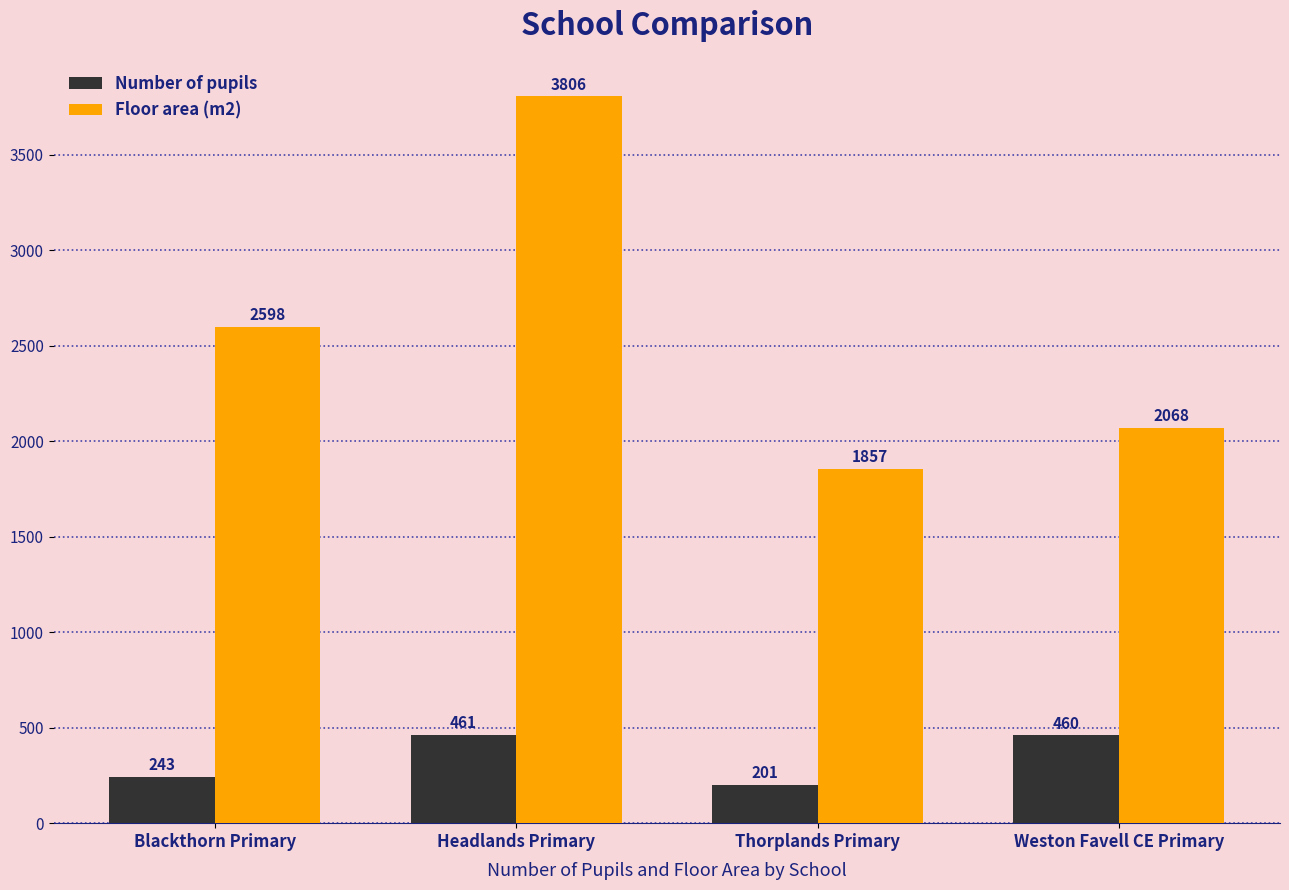

How many bars are there in total?

8